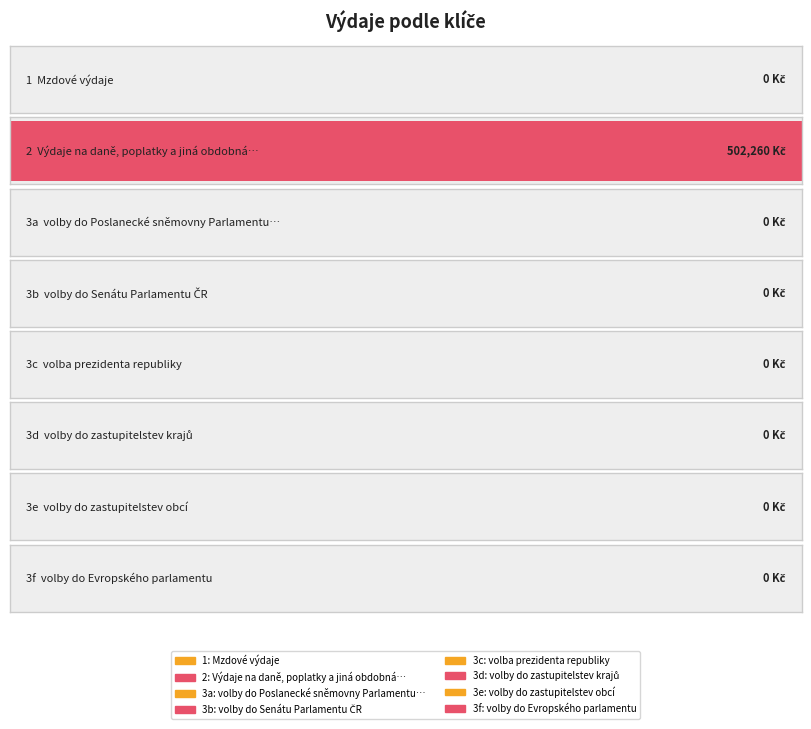

Which category has the lowest value across all series?

1